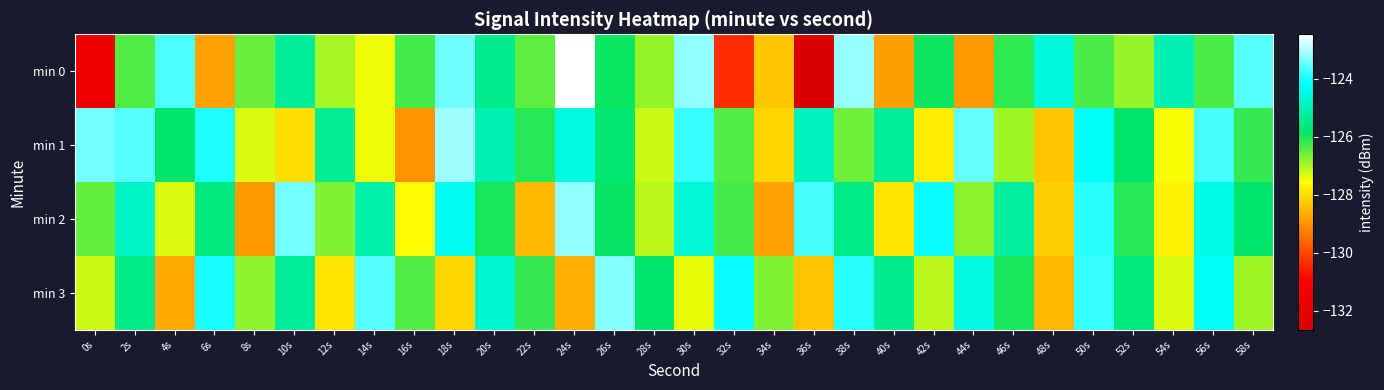

Which series changed the most between 6s and 42s?

min 1